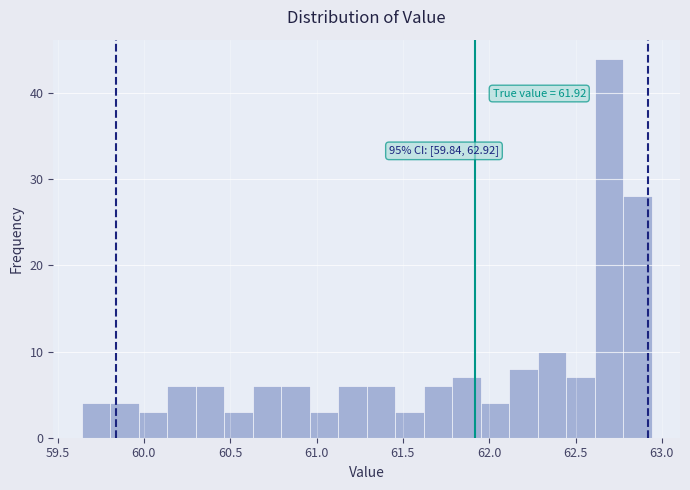

Read against the x-axis, roughly where is the centre of the tallest bar?

62.70